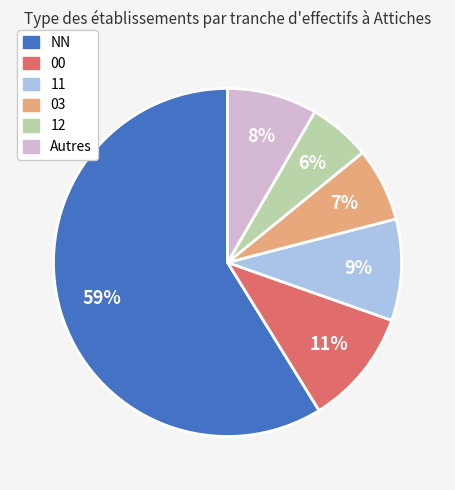

Is there a majority slice in this chart?

Yes